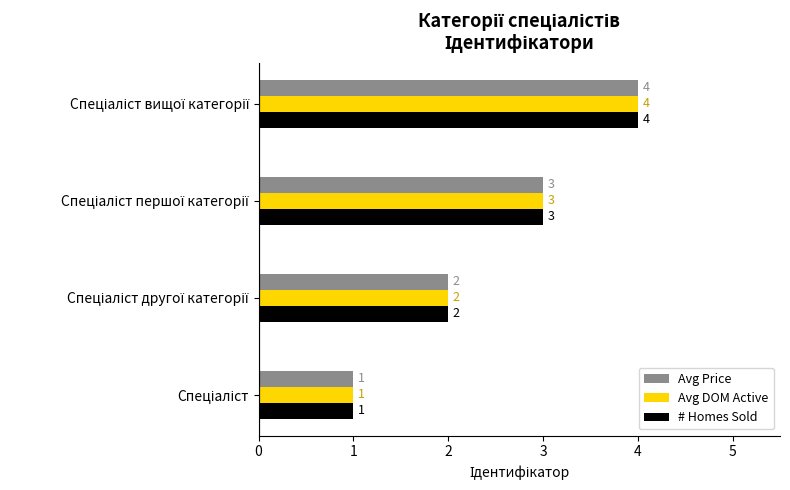

What is the difference between the maximum and minimum values in the Avg Price series?

3